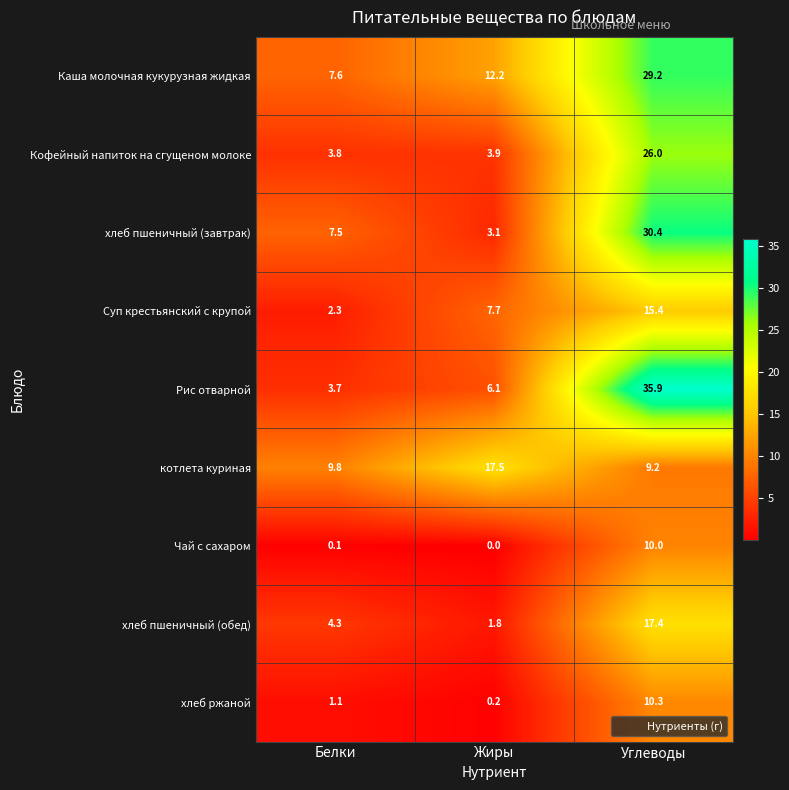

What is the maximum value shown in the chart?

35.9